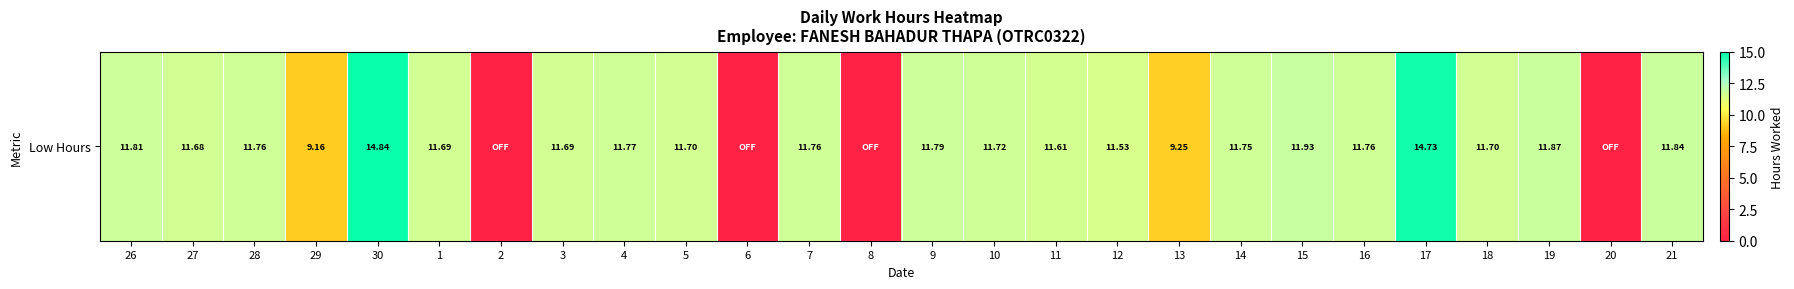

What is the sum of the values at 27 and 16?

23.4